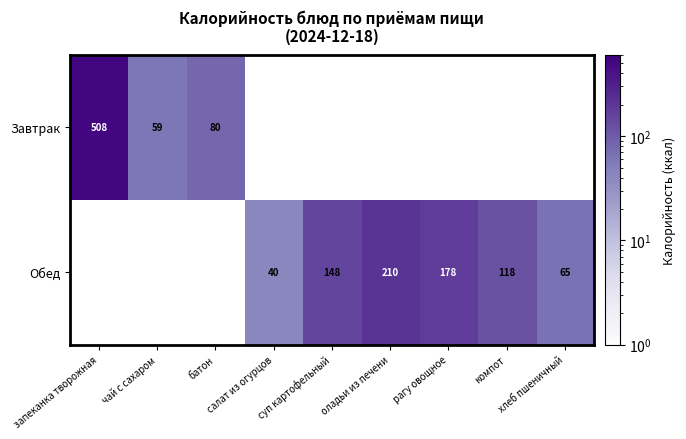

True or false: Завтрак has a value of 508 at запеканка творожная.

True